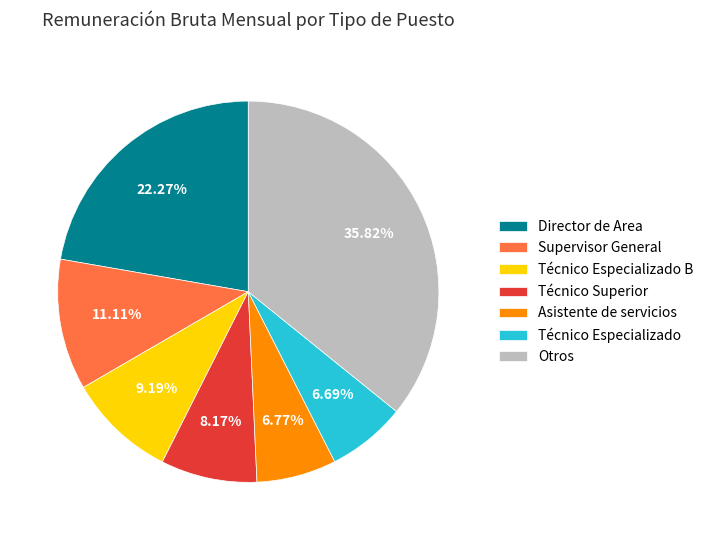

Combined, do Técnico Superior and Asistente de servicios account for over 50%?

No